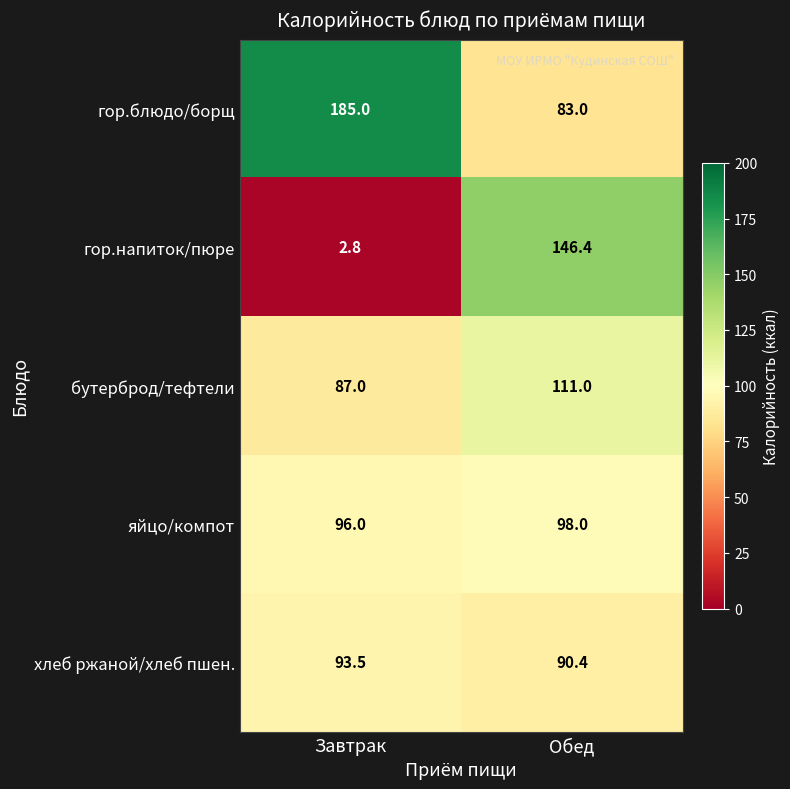

What is the total value across all series at Завтрак?

464.3